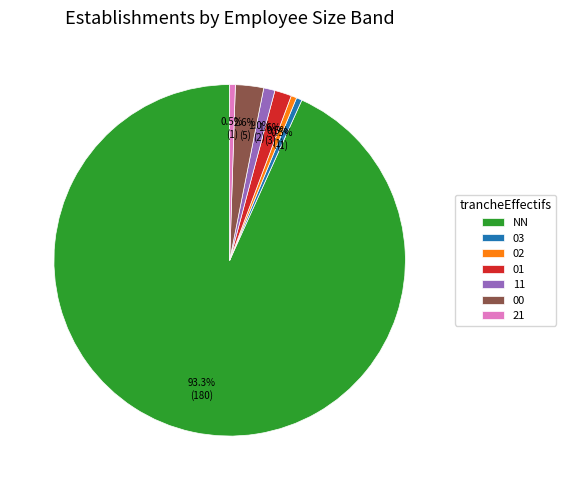

What percentage is the NN slice, to the nearest percent?

93%